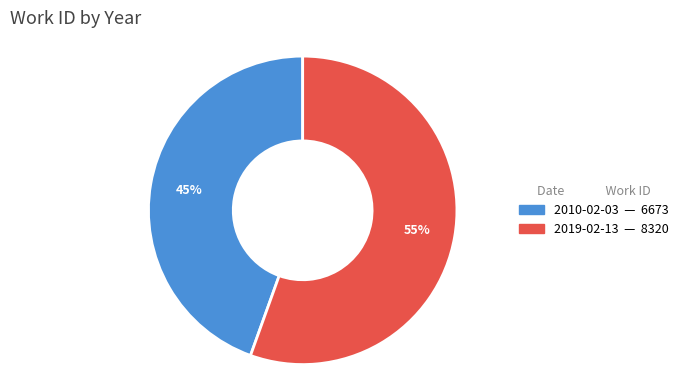

Between 2019-02-13 and 2010-02-03, which is larger?

2019-02-13